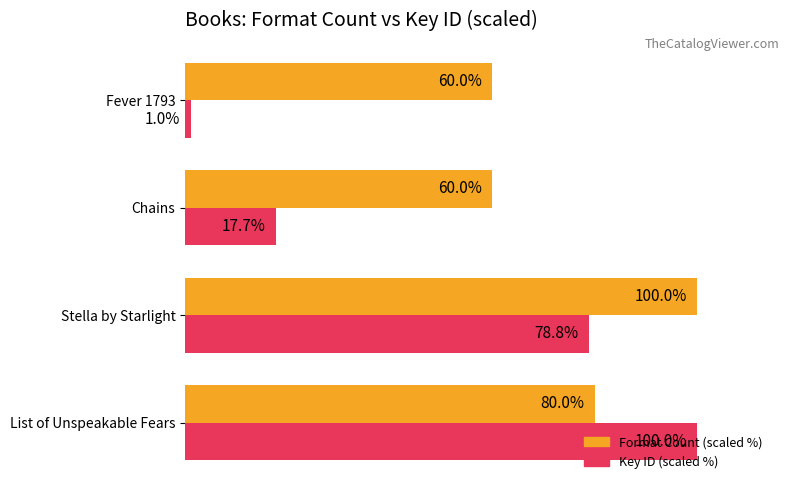

Between List of Unspeakable Fears and Chains, which series saw the biggest shift?

Key ID (scaled %)